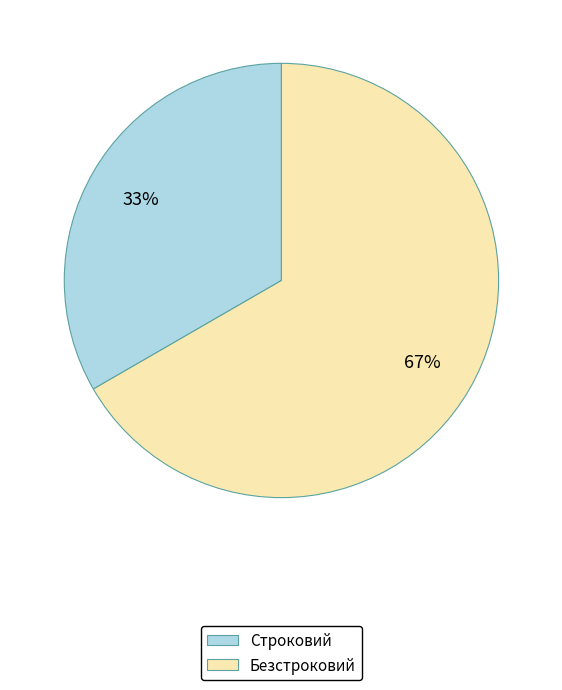

To the nearest percent, what percentage of the pie is Строковий?

33%